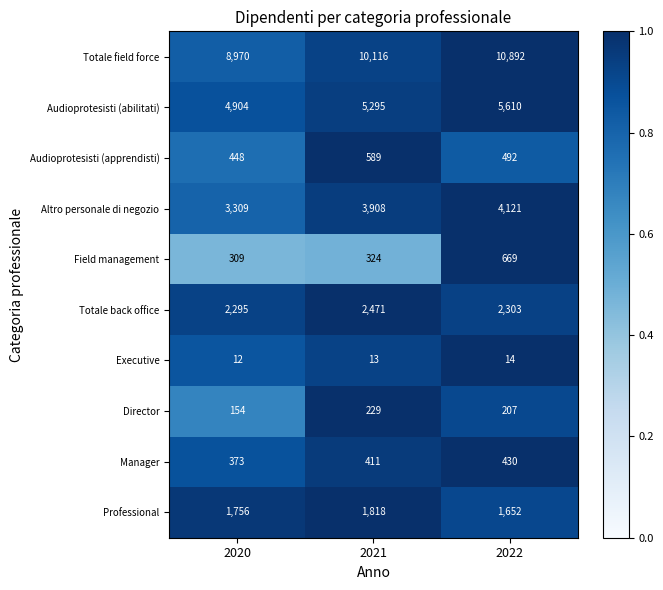

At which category does the chart reach its minimum across all series?

2020